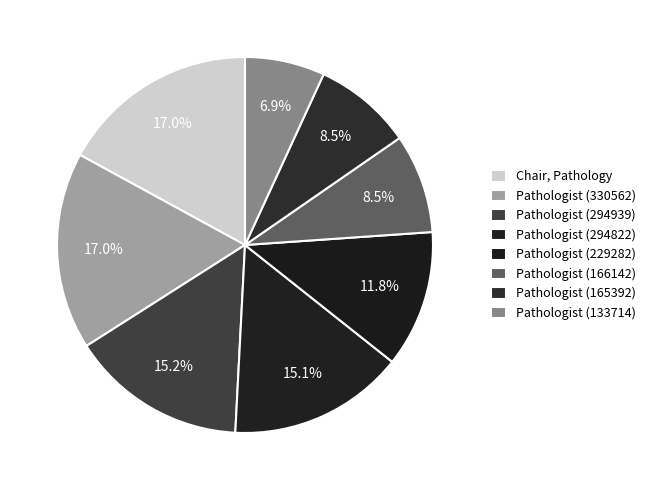

Does Pathologist (166142) represent more than half of the total?

No